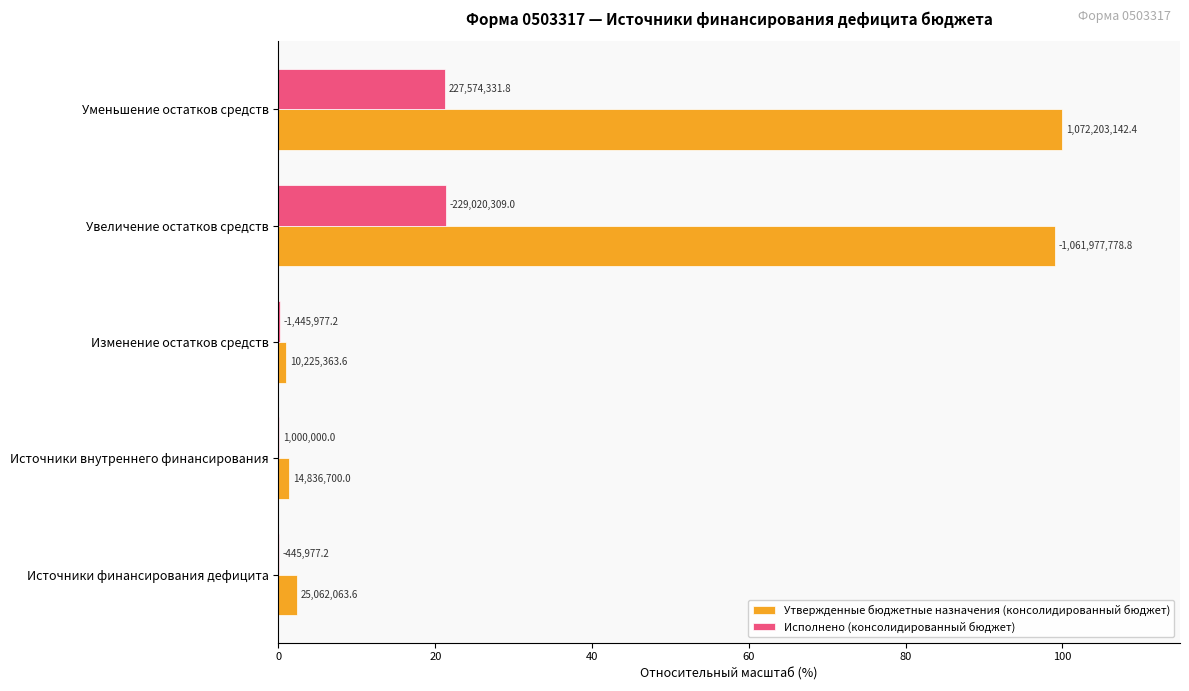

What are all the series names shown in the legend?

Утвержденные бюджетные назначения (консолидированный бюджет), Исполнено (консолидированный бюджет)